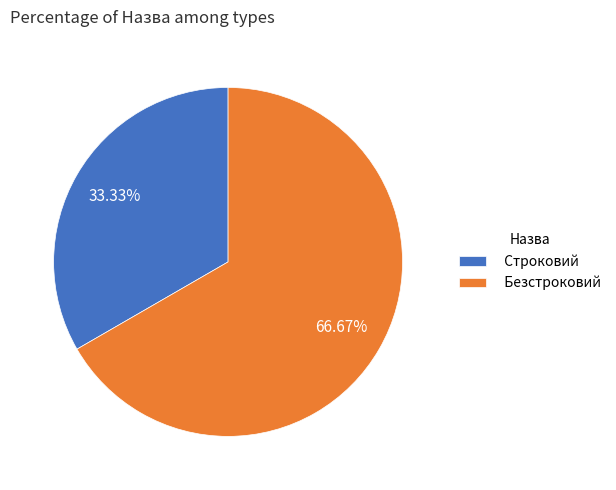

What is the ratio of the value at Строковий to the value at Безстроковий?

0.5